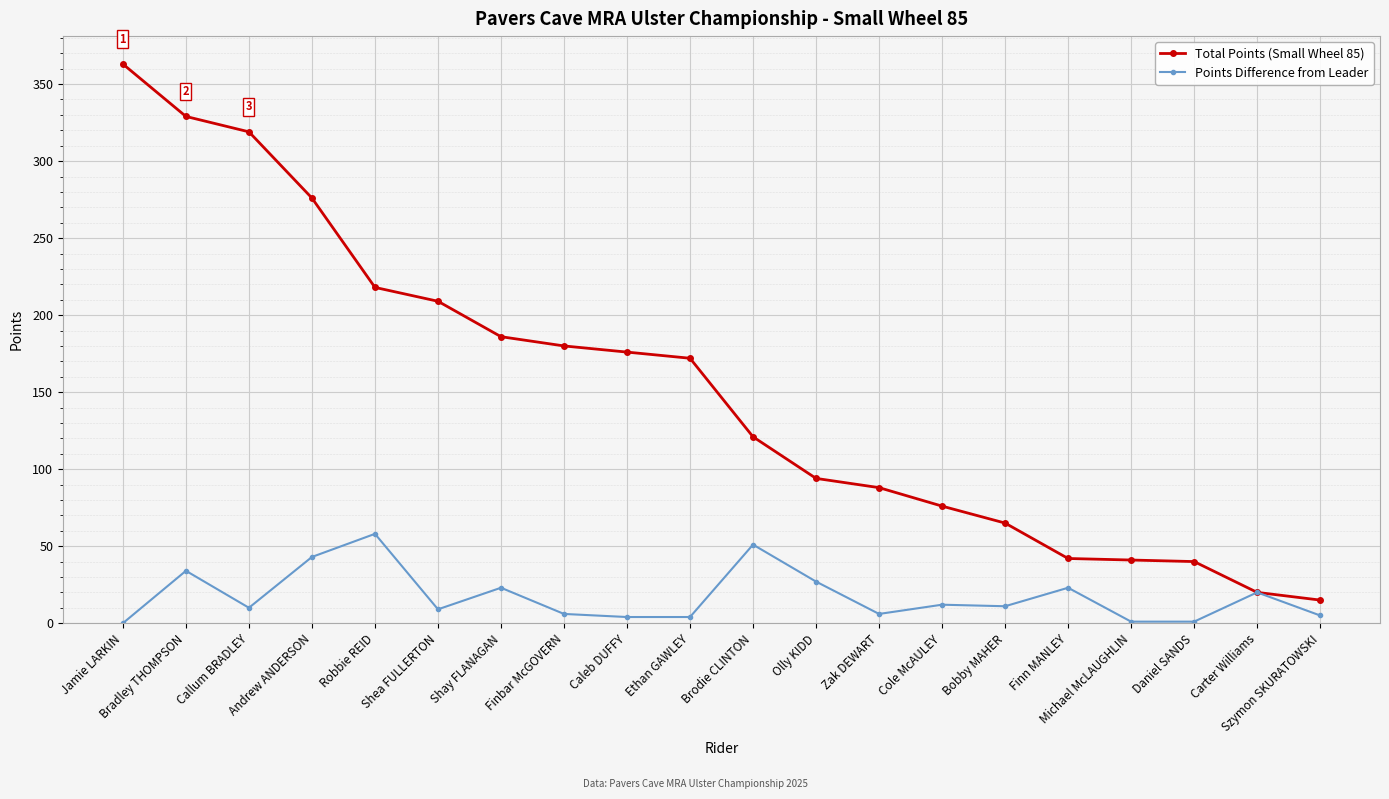

Where is Total Points (Small Wheel 85) nearest to the value 189?

Shay FLANAGAN